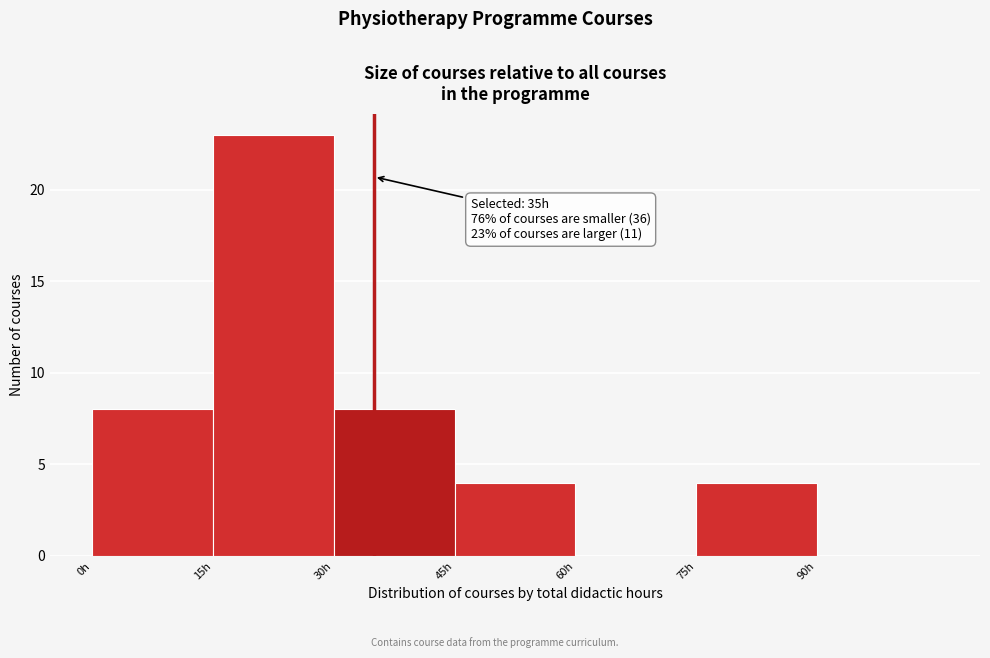

Over which range of the x-axis is the bar tallest?

15 to 30